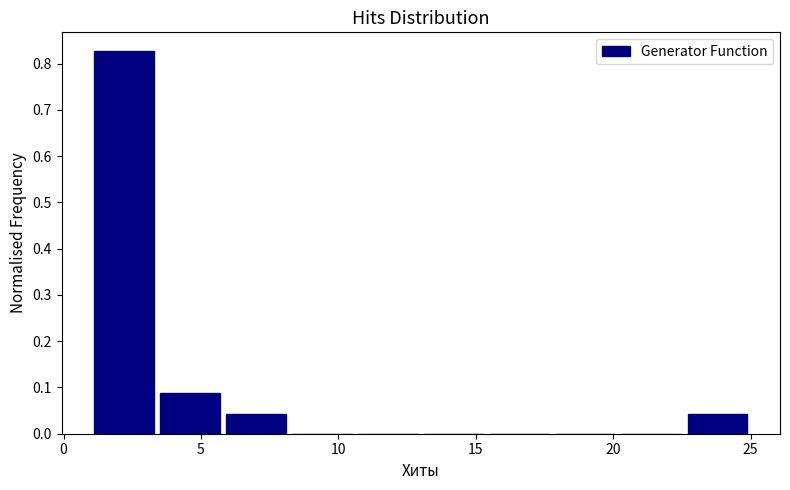

Which range on the x-axis has the tallest bar?

1.0 to 3.4